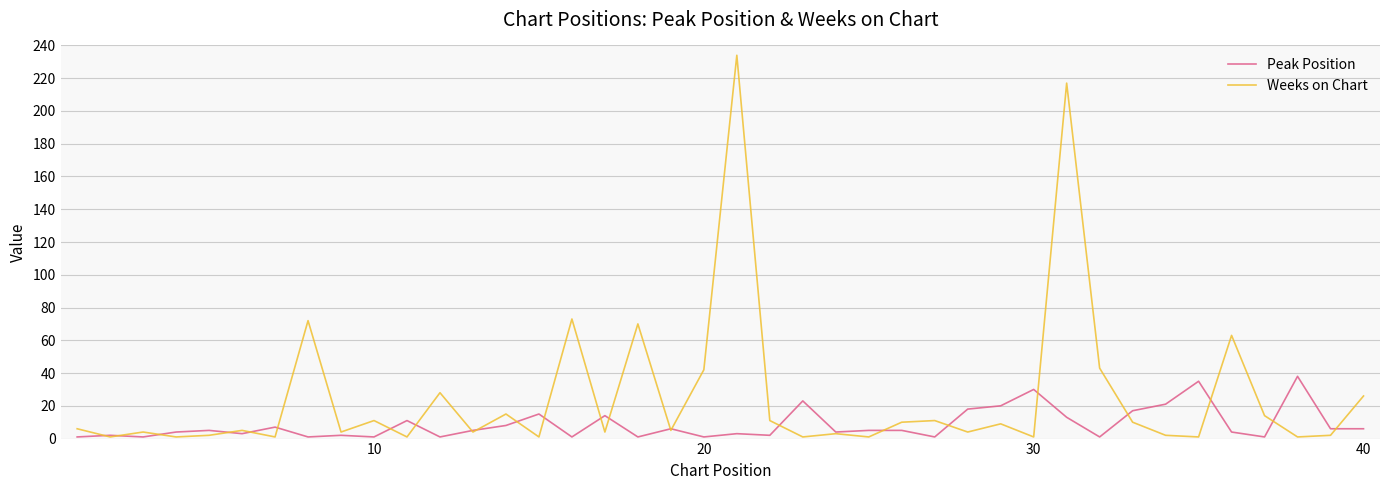

What is the difference between the maximum and minimum values in the Weeks on Chart series?

233